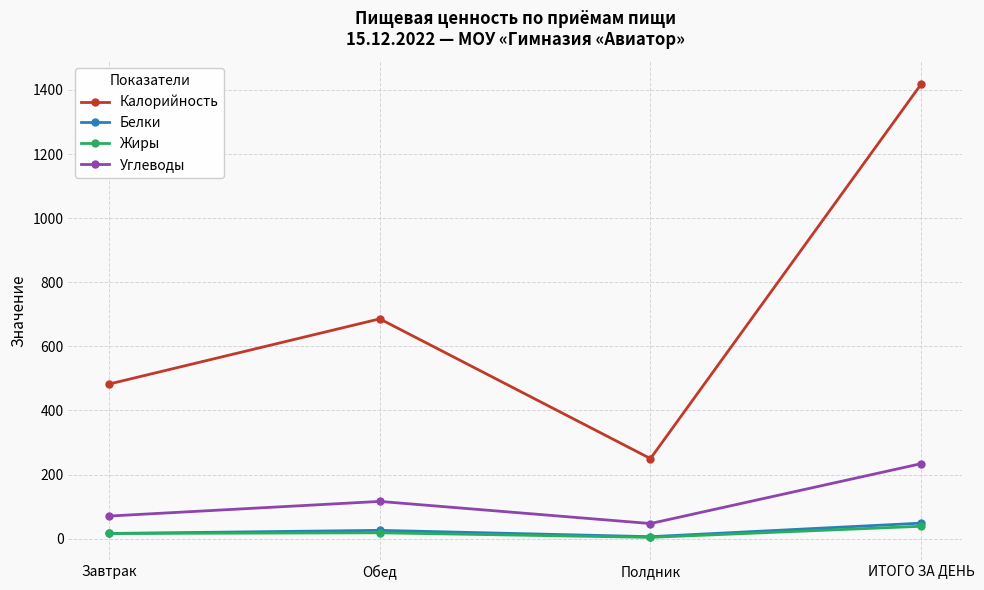

At which category is the sum across all series the highest?

ИТОГО ЗА ДЕНЬ